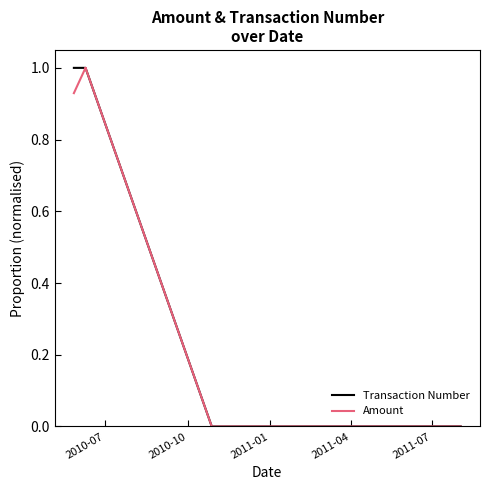

True or false: Amount and Transaction Number intersect in this chart.

False